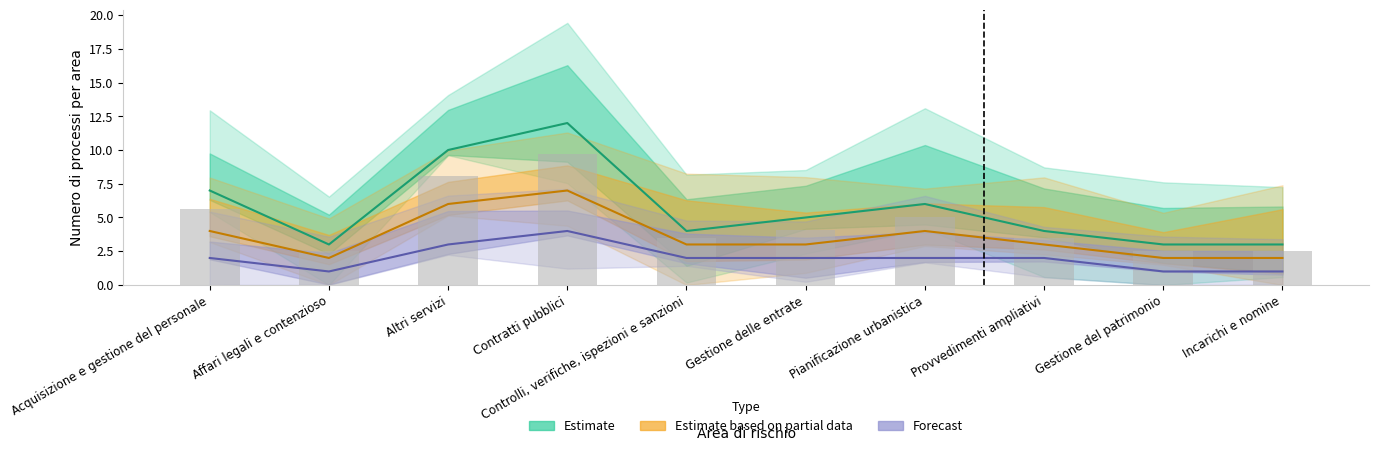

How many values in the Estimate series are below 5?

5